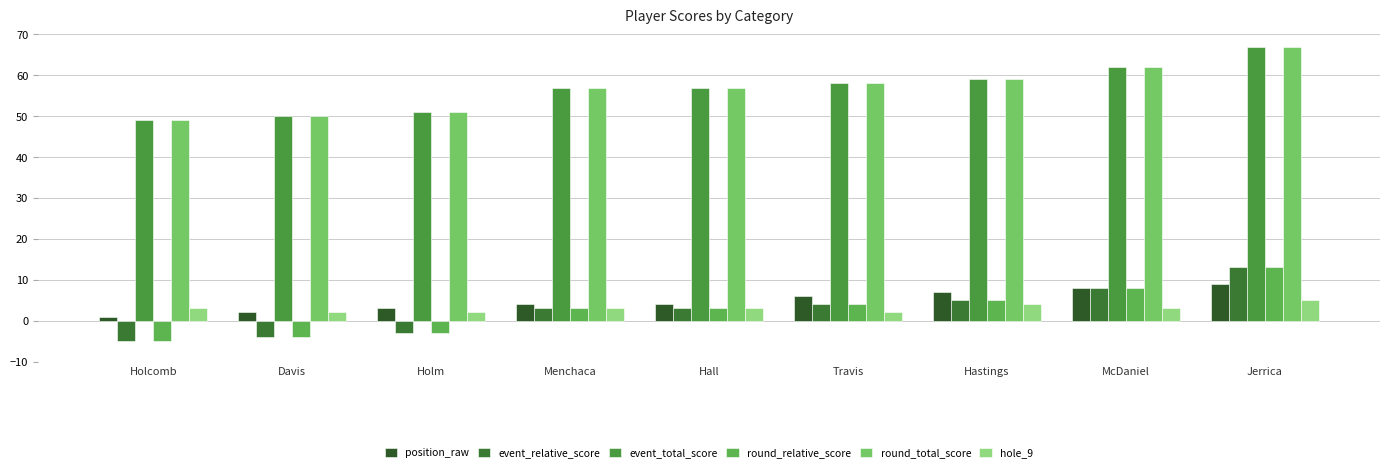

Count the number of data series in this chart.

6